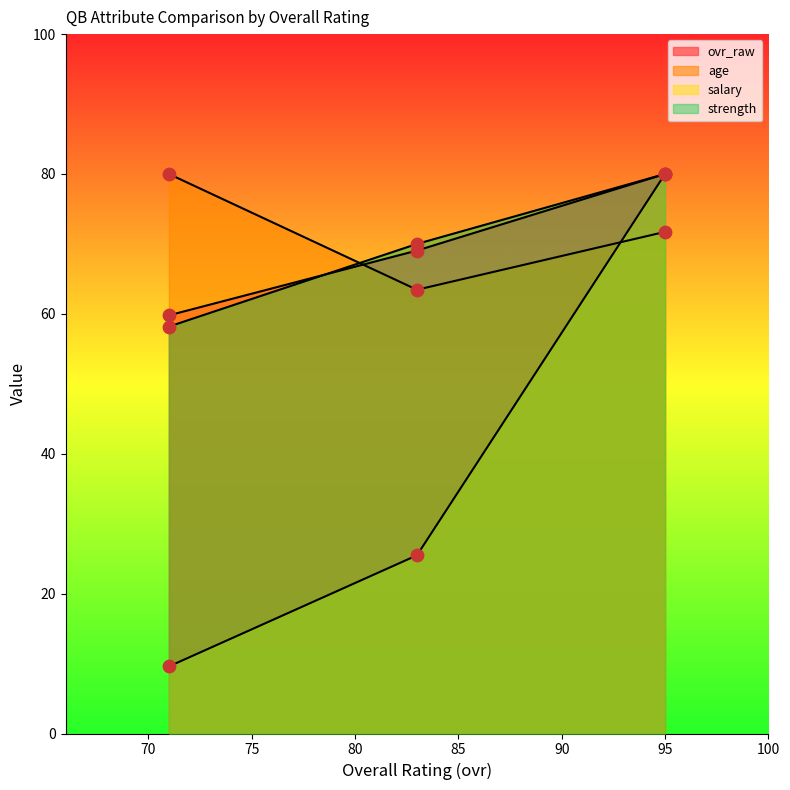

At how many categories does at least one series exceed 55?

3